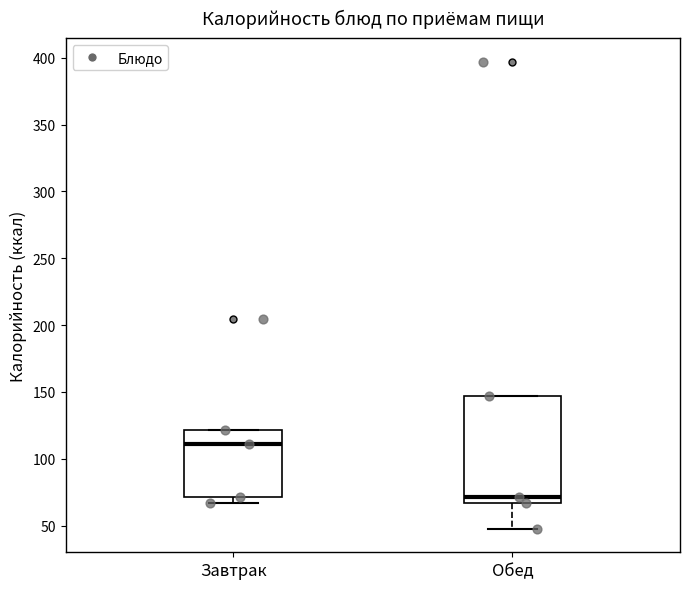

Reading left to right, transcribe this box plot: for each box, give where its median line is, the range the box spans, and where its two whiskers end, as read against the y-axis. The values are not printed on the chart, so give them approximately, as read against the axis.

Завтрак: median 110, box 70 to 120, whiskers 65 to 120
Обед: median 70, box 65 to 145, whiskers 50 to 145